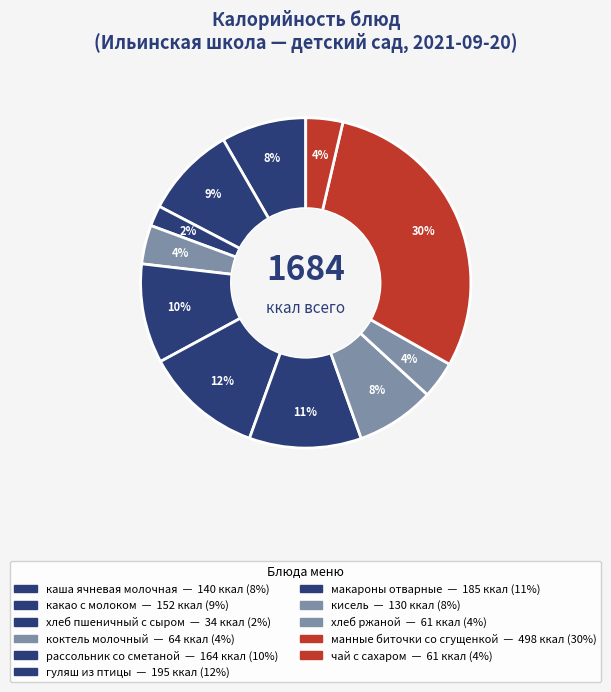

How many segments does this pie chart have?

11